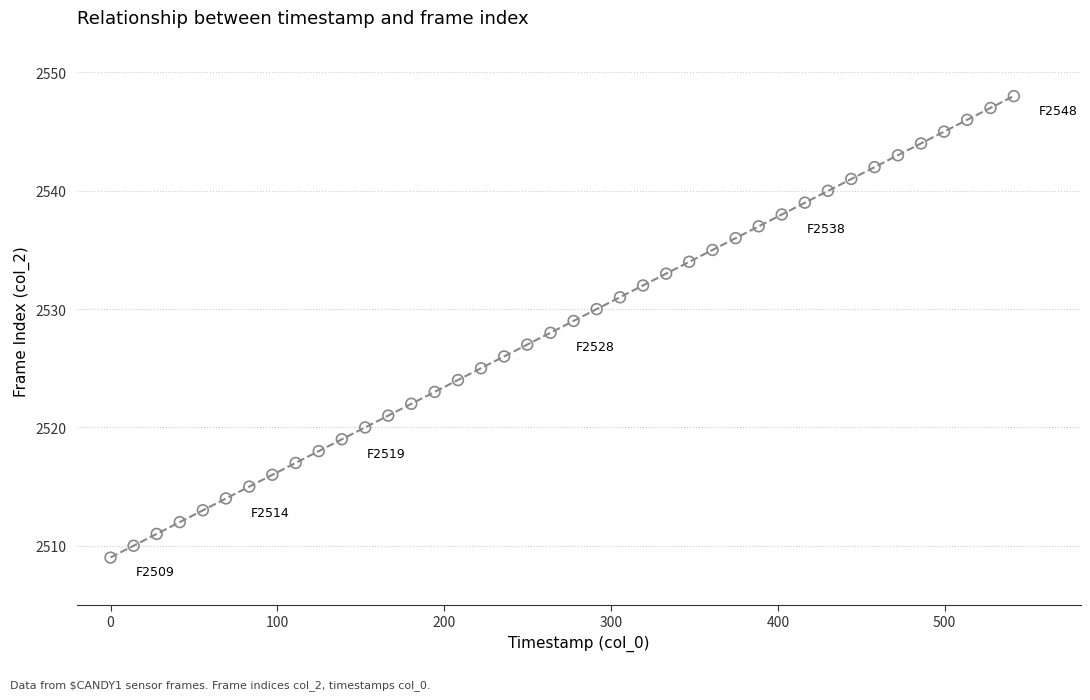

What is the range of Y values (max minus min)?

39